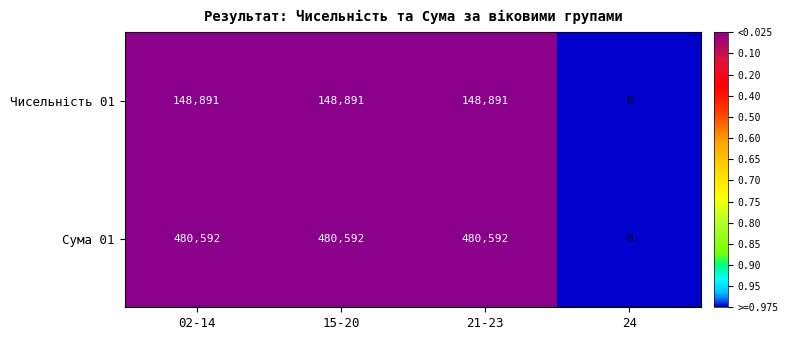

What is the average value of the Сума 01 series?

360444